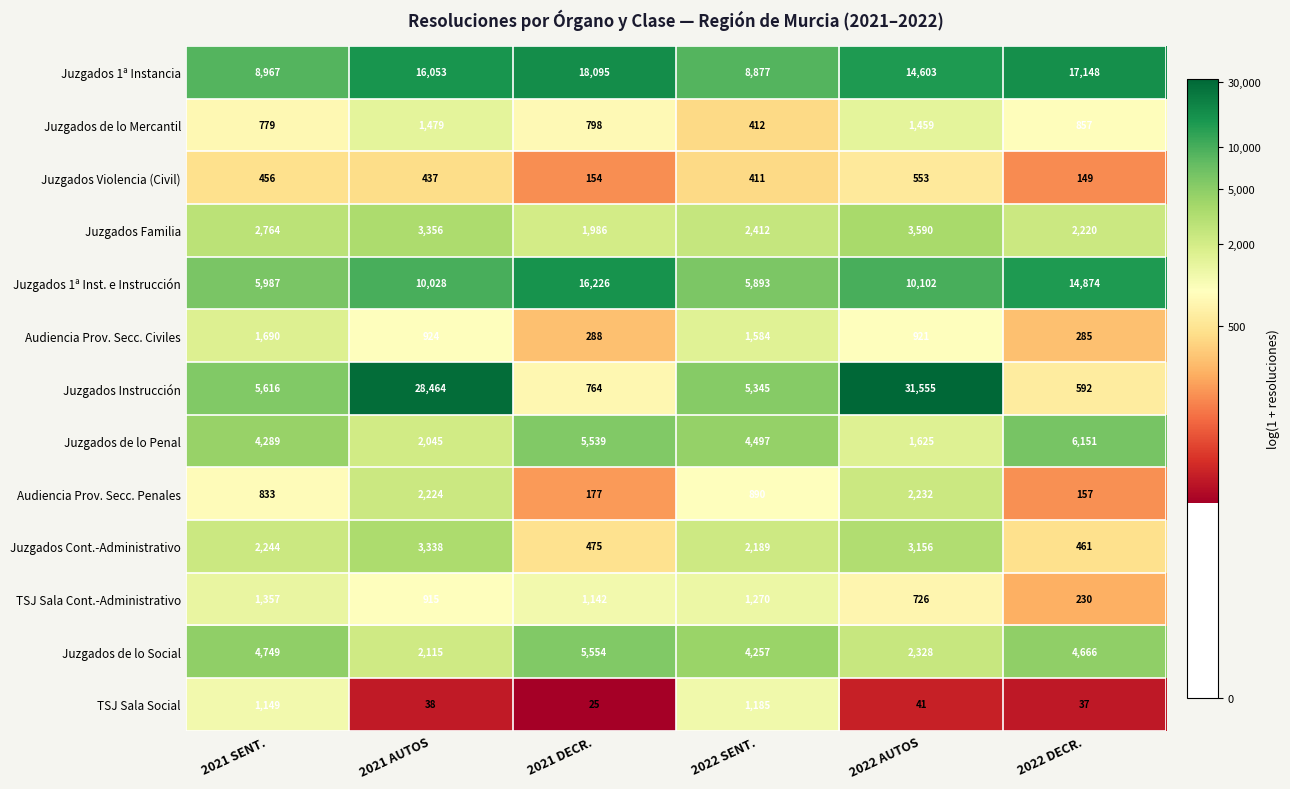

Between 2021 DECR. and 2022 AUTOS, which series saw the biggest shift?

Juzgados Instrucción